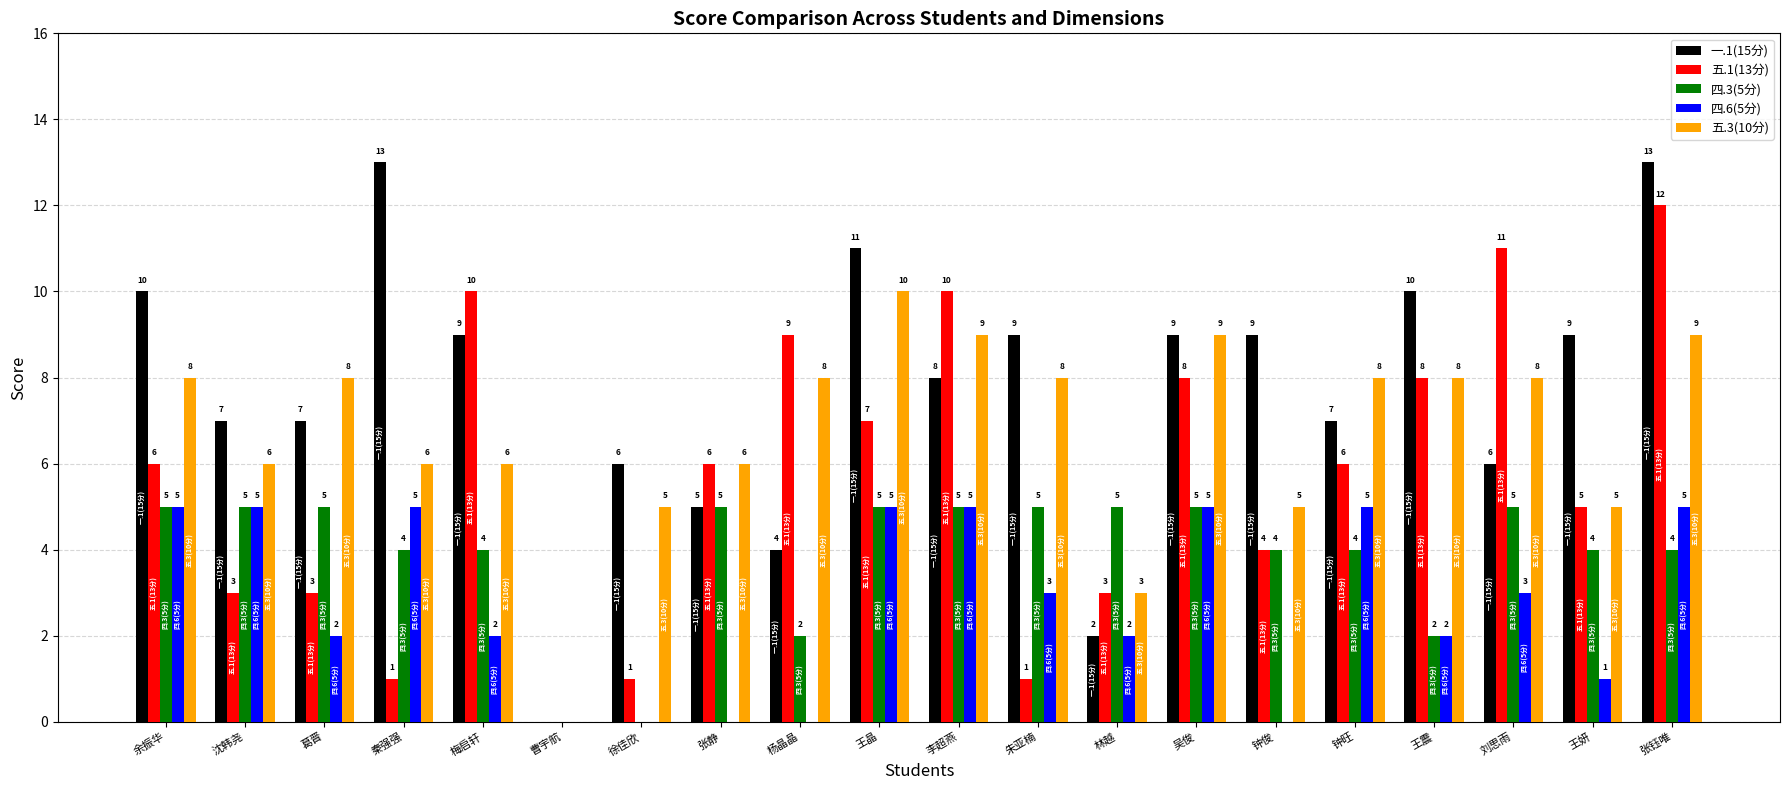

What is the approximate value of 五.3(10分) at 钟俊?

5